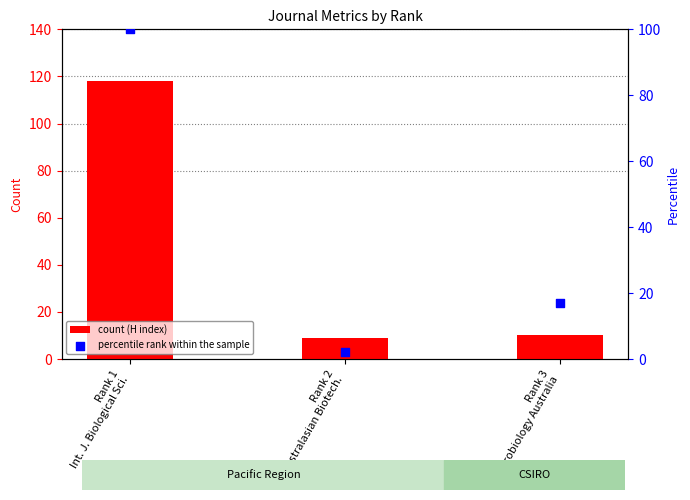

At which category is the sum across all series the highest?

Rank 1
Int. J. Biological Sci.